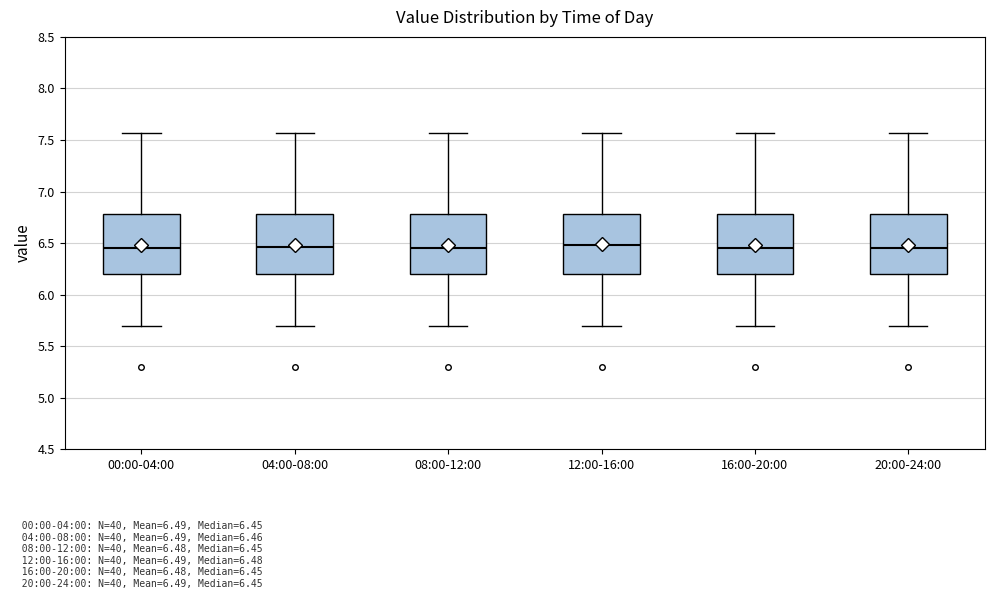

Reading left to right, read every box against the y-axis: the position of its median line, the range the box covers, and the ends of its whiskers. The values are not printed on the chart, so give them approximately, as read against the axis.

00:00-04:00: median 6.45, box 6.20 to 6.80, whiskers 5.70 to 7.55
04:00-08:00: median 6.45, box 6.20 to 6.80, whiskers 5.70 to 7.55
08:00-12:00: median 6.45, box 6.20 to 6.80, whiskers 5.70 to 7.55
12:00-16:00: median 6.50, box 6.20 to 6.80, whiskers 5.70 to 7.55
16:00-20:00: median 6.45, box 6.20 to 6.80, whiskers 5.70 to 7.55
20:00-24:00: median 6.45, box 6.20 to 6.80, whiskers 5.70 to 7.55